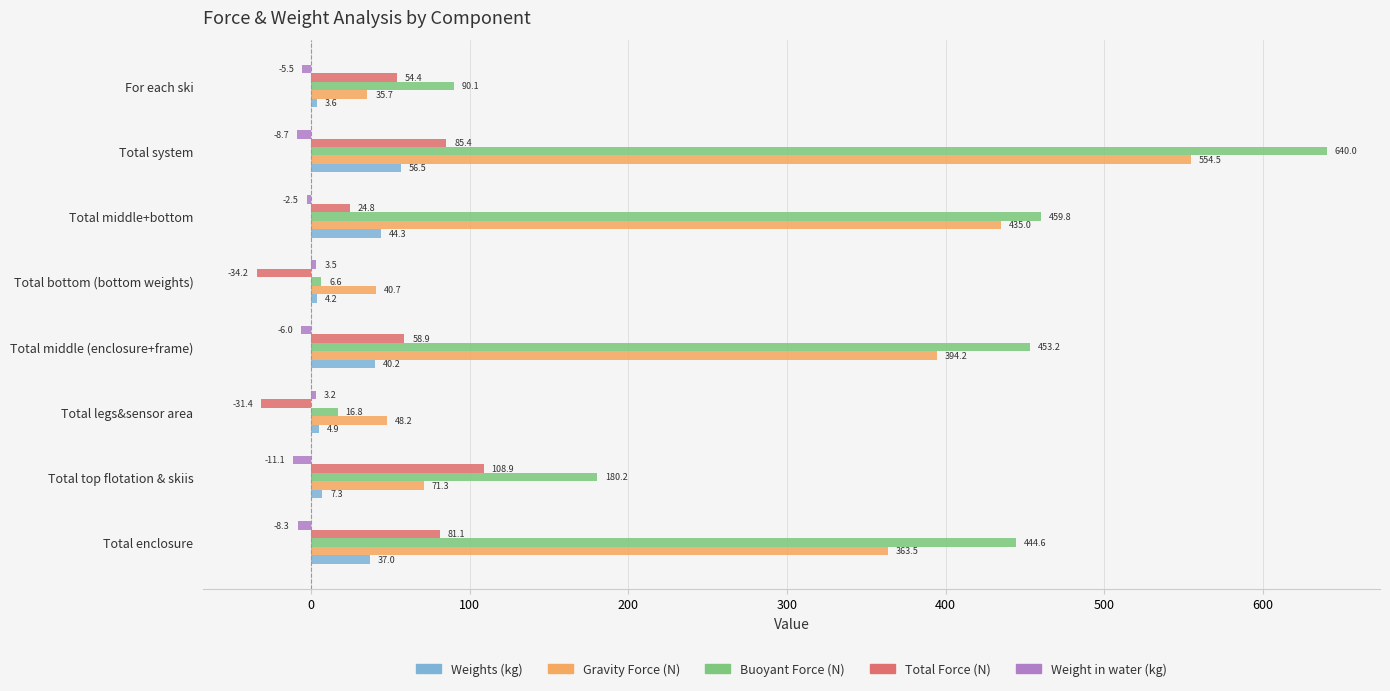

Which series has the largest range (max minus min)?

Buoyant Force (N)